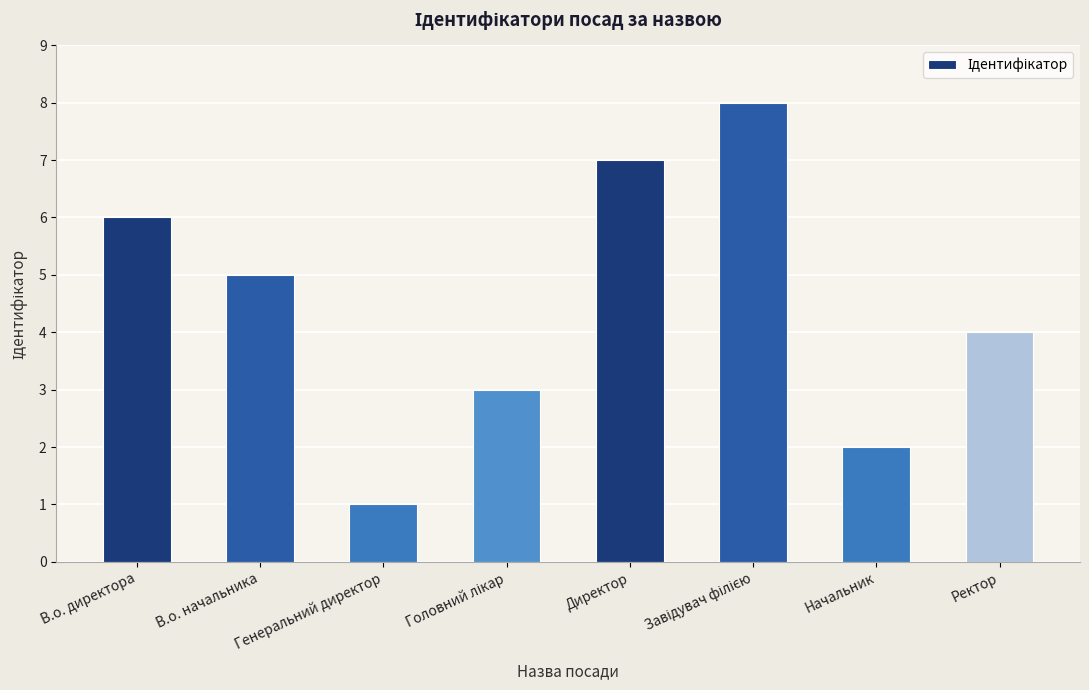

Between В.о. начальника and Генеральний директор, which is larger?

В.о. начальника